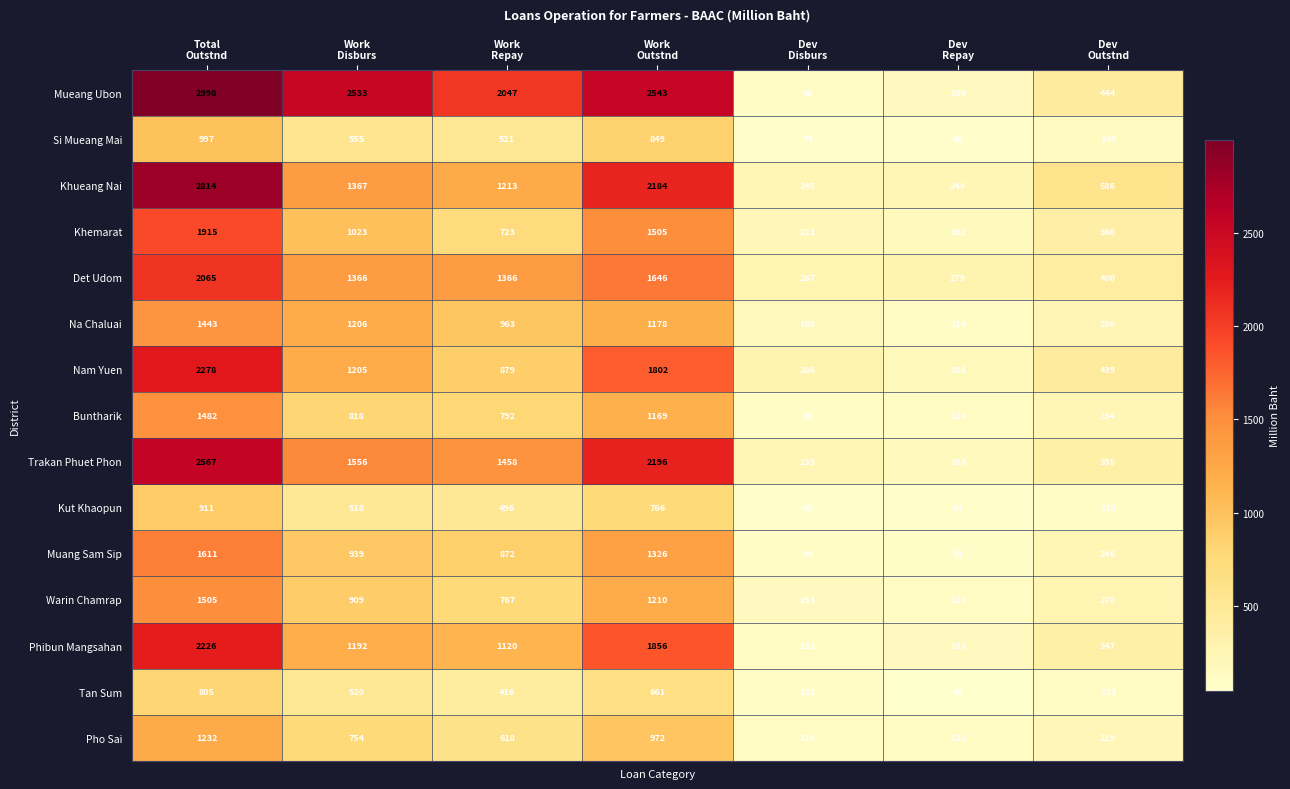

List the series in order of their peak value, highest first.

Mueang Ubon, Khueang Nai, Trakan Phuet Phon, Nam Yuen, Phibun Mangsahan, Det Udom, Khemarat, Muang Sam Sip, Warin Chamrap, Buntharik, Na Chaluai, Pho Sai, Si Mueang Mai, Kut Khaopun, Tan Sum